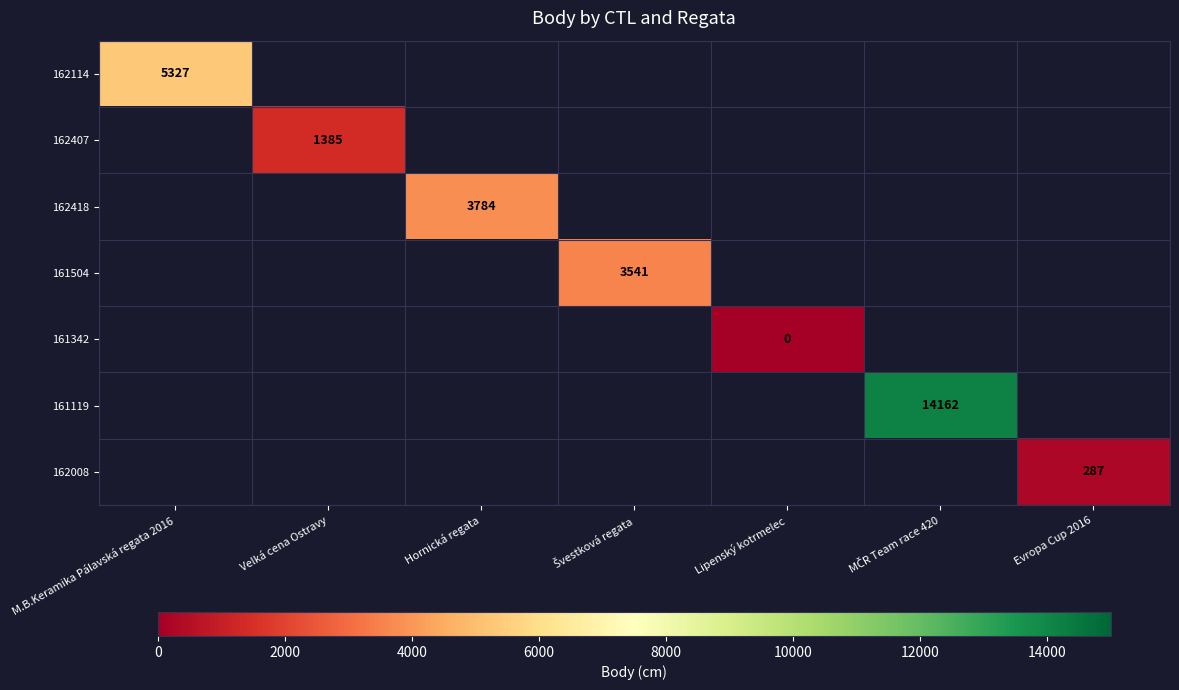

At which label does 162407 reach its peak?

M.B.Keramika Pálavská regata 2016